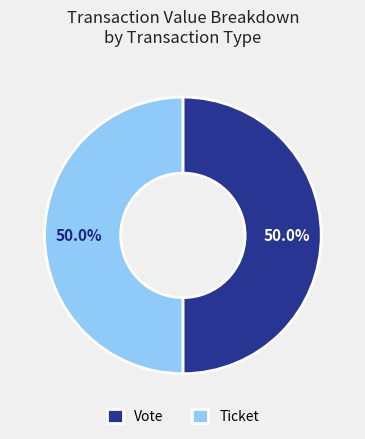

What is the total percentage of Vote and Ticket?

100.0%